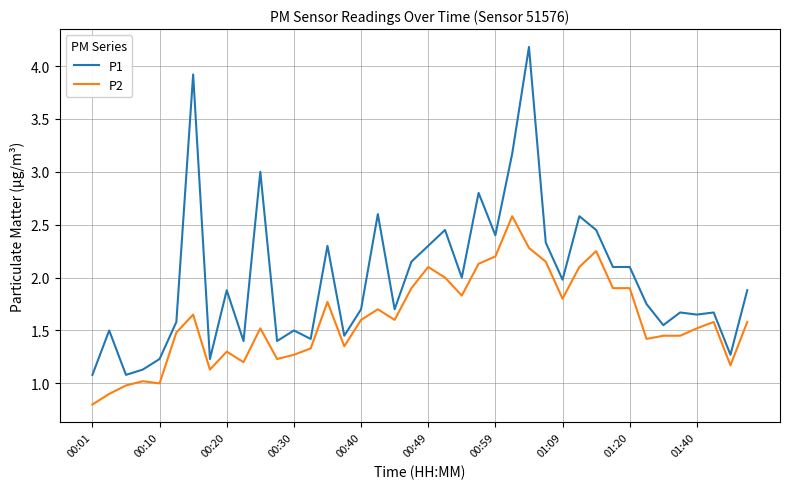

Rank the series by their maximum value, from highest to lowest.

P1, P2